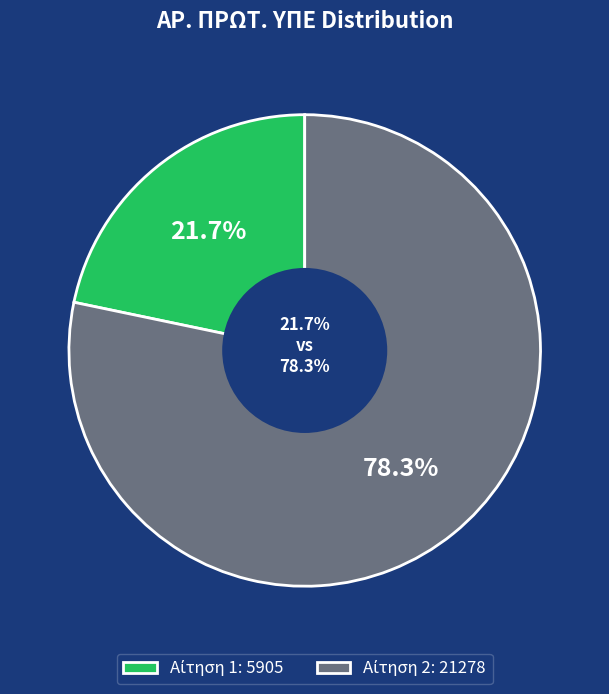

What percentage do 2 and 1 together represent?

100.0%